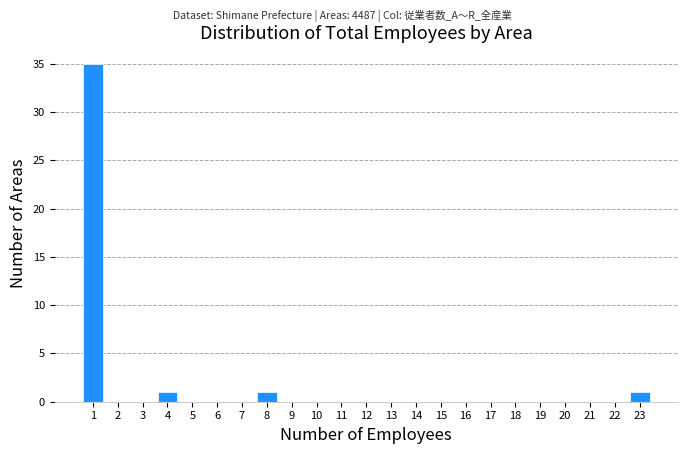

Reading right to left, extract all data points from this chart.

23=1	22=0	21=0	20=0	19=0	18=0	17=0	16=0	15=0	14=0	13=0	12=0	11=0	10=0	9=0	8=1	7=0	6=0	5=0	4=1	3=0	2=0	1=35